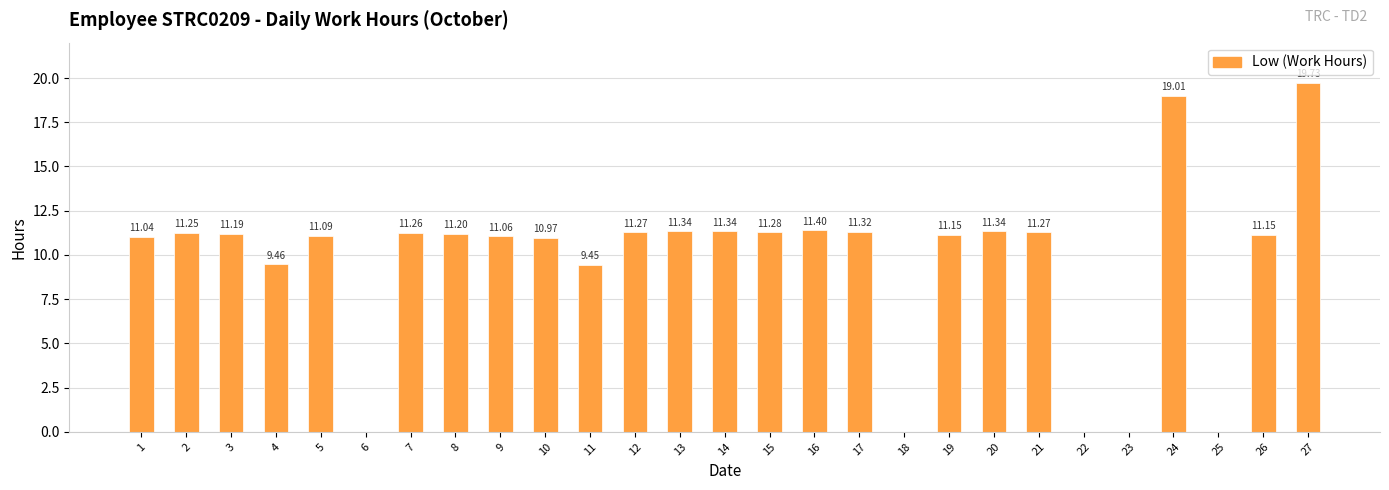

What value does the data have at 15?

11.3